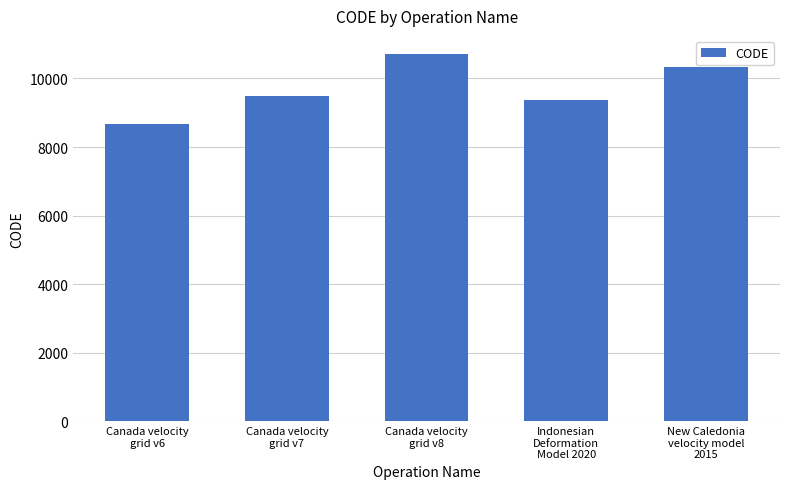

Is it true that the value at Indonesian
Deformation
Model 2020 is 9375?

True